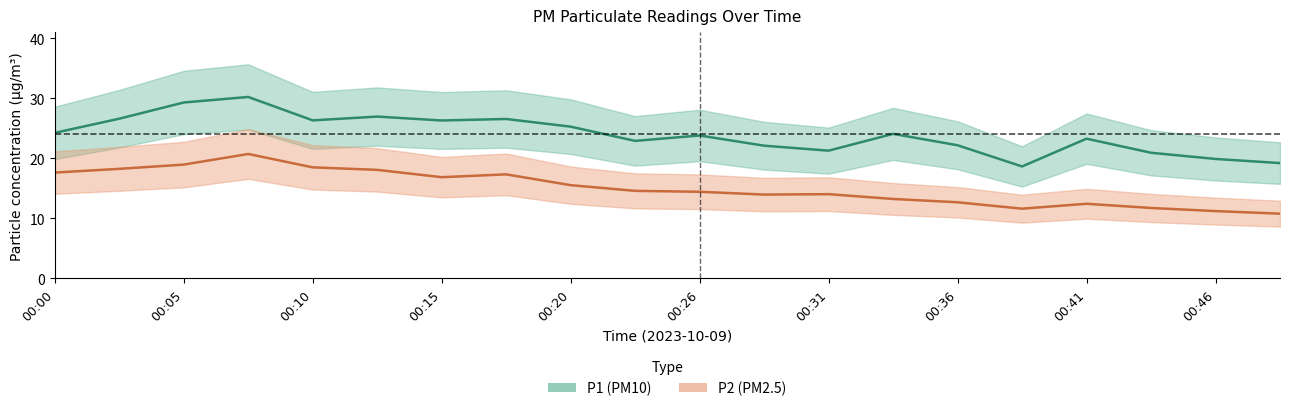

Does the chart have visible grid lines?

No